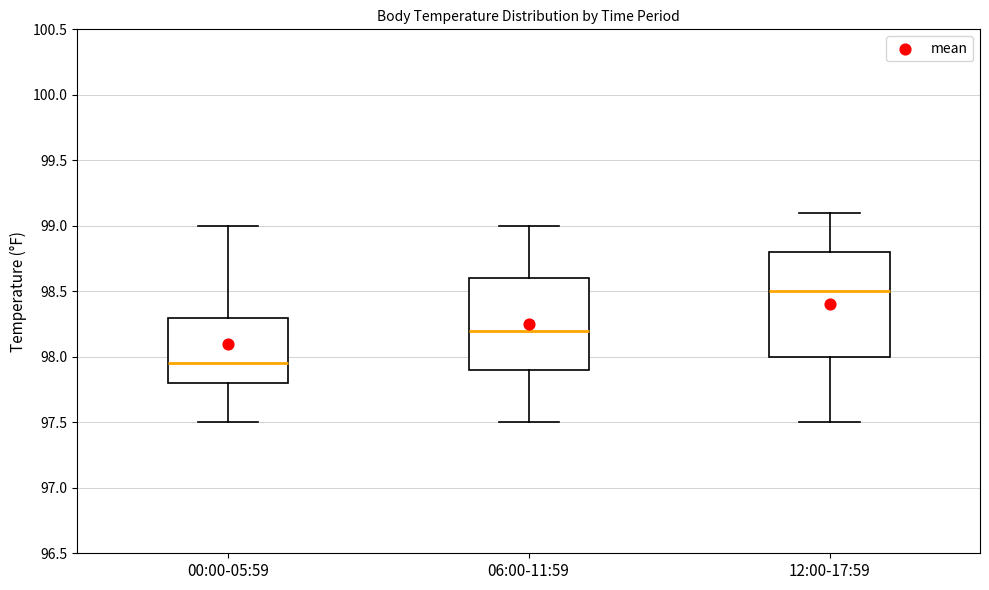

Where does the median line of the box for 12:00-17:59 sit on the y-axis? The values are not printed on the chart, so give them approximately, as read against the axis.

98.50